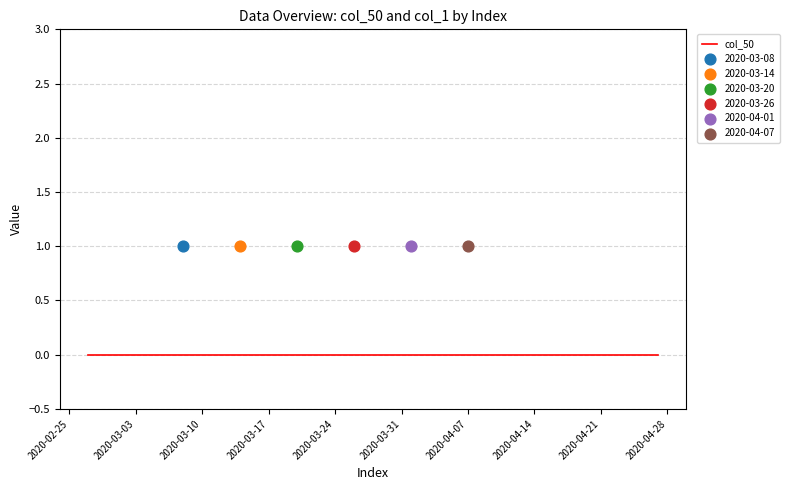

What is the total value across all series at 26?

1